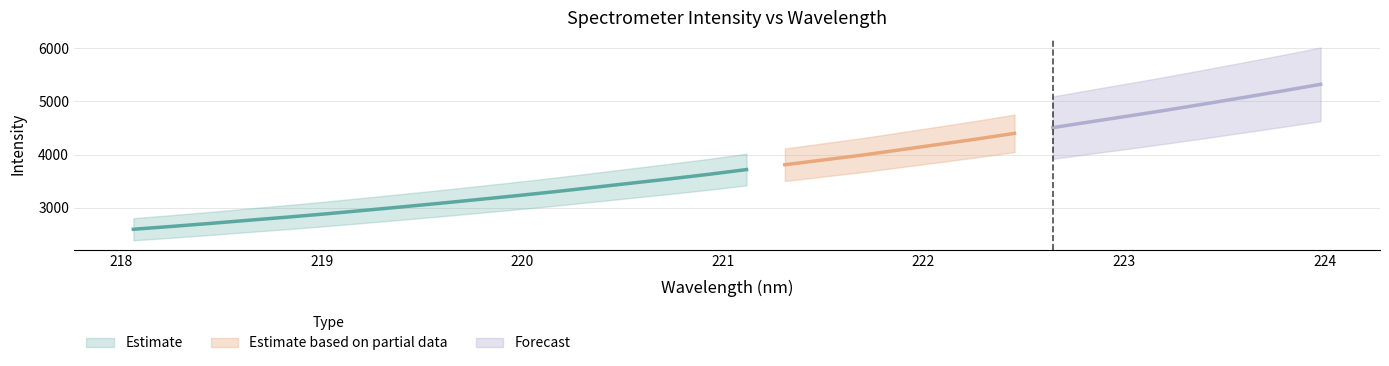

Where does the data first go above 3721?

221.1174